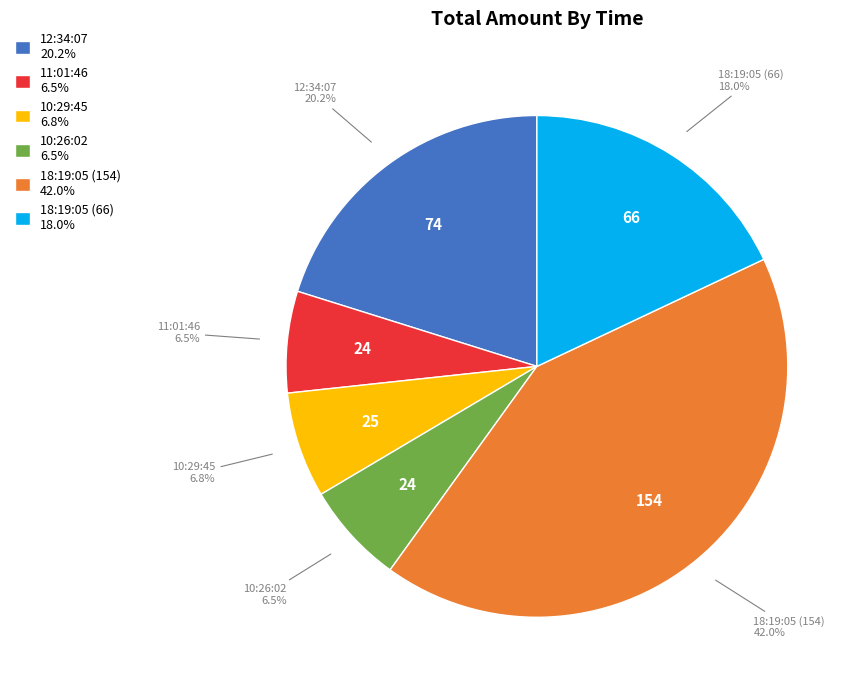

To the nearest percent, what is the average slice percentage?

17%